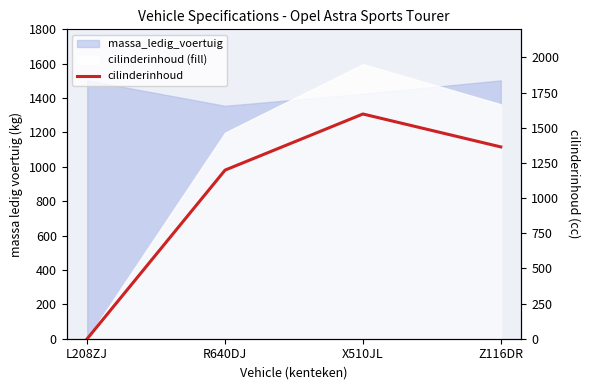

How many data points does each series have?

4